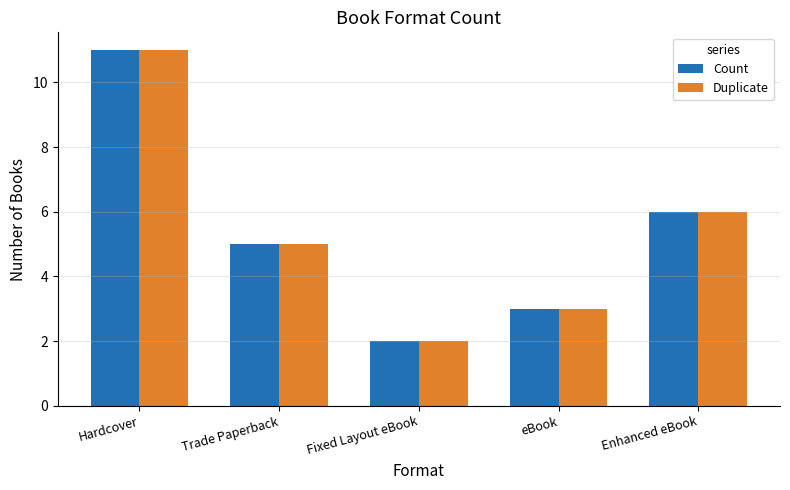

Count the number of data series in this chart.

2